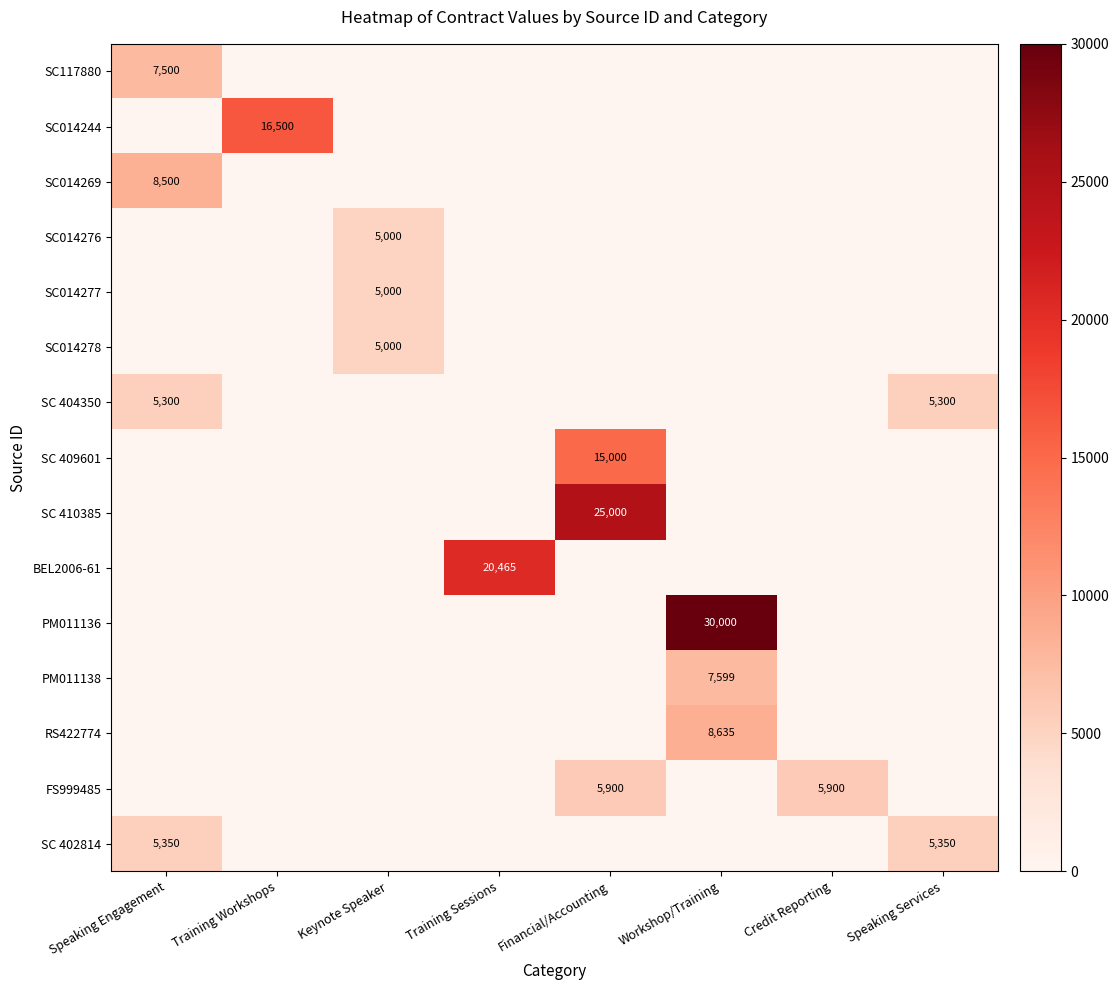

How many data points in SC014269 are above 0?

1